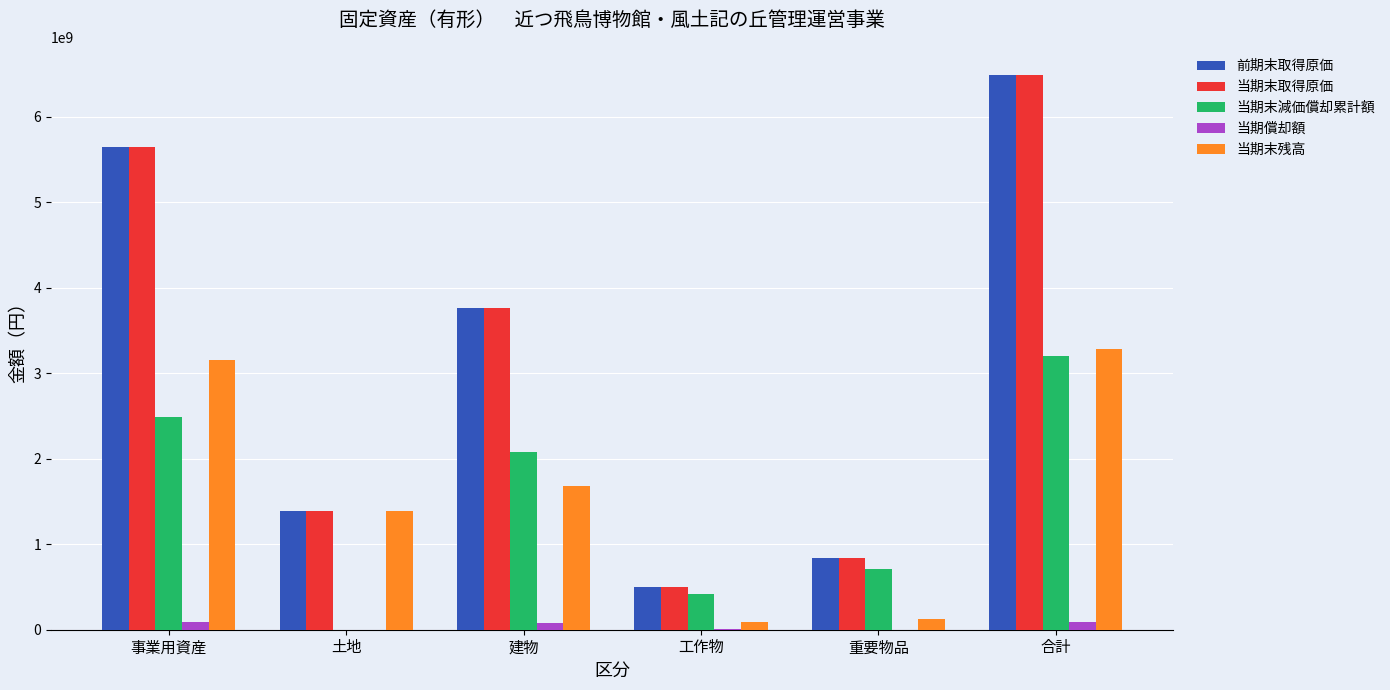

What is the average value of the 当期償却額 series?

43103352